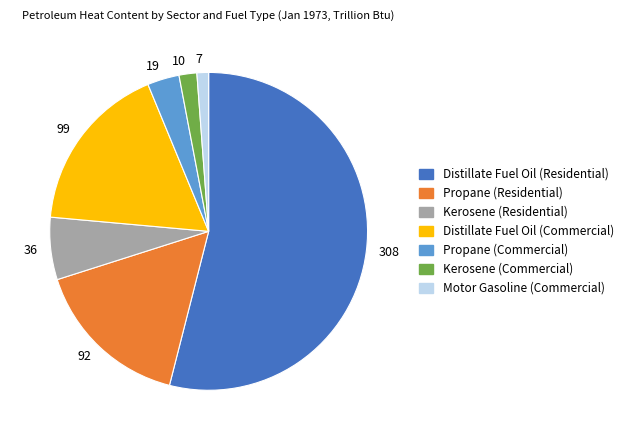

Rank the categories by value from lowest to highest.

7, 10, 19, 36, 92, 99, 308